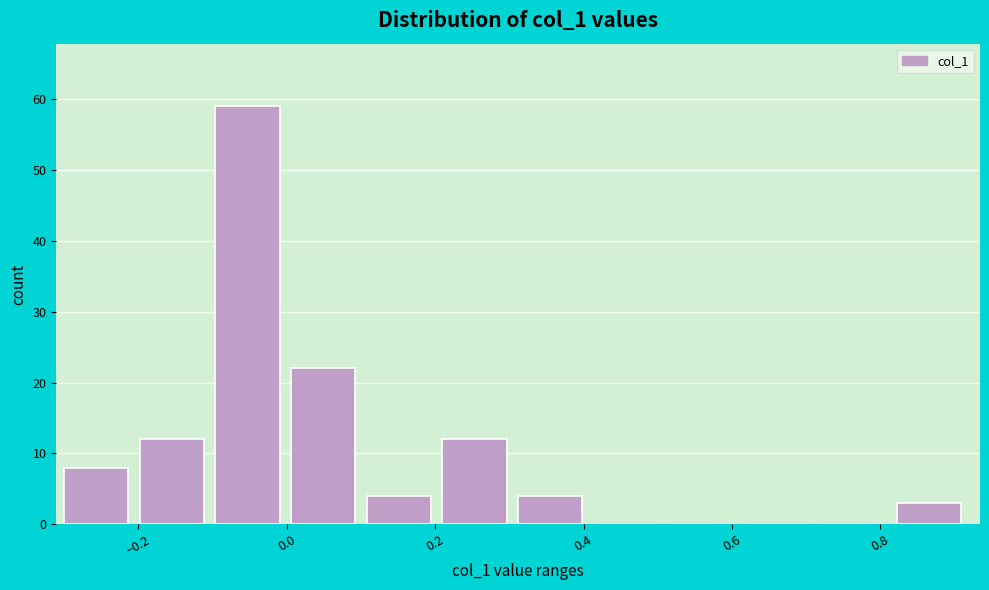

How tall is the bar that spans 0.10 to 0.20 on the x-axis? Neither the bar edges nor the heights are printed on the chart, so give them approximately, as read against the axes.

4